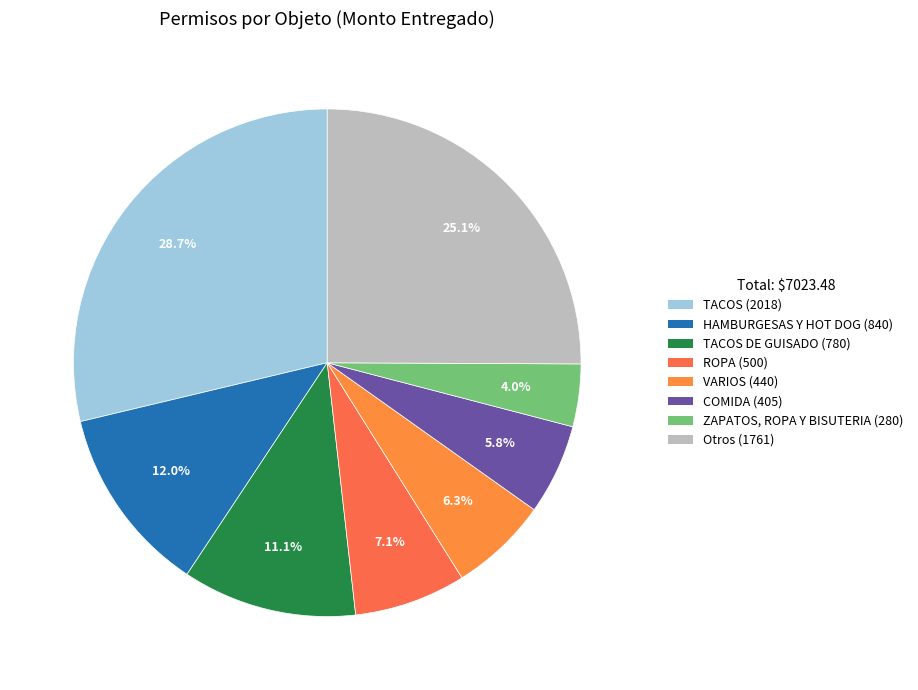

How many slices are in this pie chart?

8